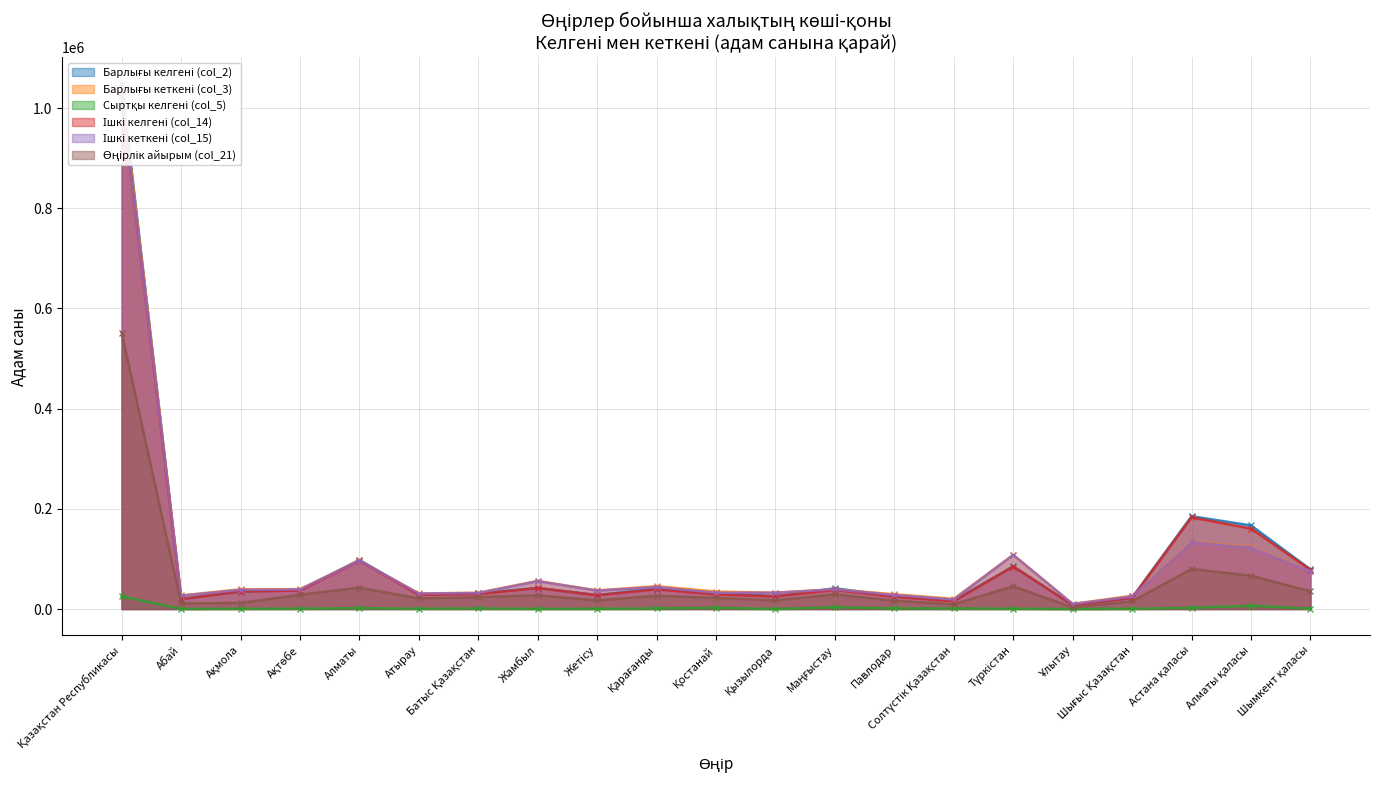

Reading left to right, extract all data points from this chart.

Барлығы келгені (col_2): Қазақстан Республикасы=1048972	Абай=19965	Ақмола=35358	Ақтөбе=37460	Алматы=98033	Атырау=28980	Батыс Қазақстан=31059	Жамбыл=42086	Жетісу=27910	Қарағанды=40527	Қостанай=31239	Қызылорда=25421	Маңғыстау=41587	Павлодар=25535	Солтүстік Қазақстан=16668	Түркістан=85357	Ұлытау=7778	Шығыс Қазақстан=22643	Астана қаласы=185314	Алматы қаласы=166918	Шымкент қаласы=79134
Барлығы кеткені (col_3): Қазақстан Республикасы=1039628	Абай=27106	Ақмола=39414	Ақтөбе=39617	Алматы=97039	Атырау=31034	Батыс Қазақстан=32503	Жамбыл=56242	Жетісу=37010	Қарағанды=45659	Қостанай=34792	Қызылорда=32617	Маңғыстау=39335	Павлодар=29452	Солтүстік Қазақстан=20322	Түркістан=108116	Ұлытау=10151	Шығыс Қазақстан=26505	Астана қаласы=133777	Алматы қаласы=123727	Шымкент қаласы=75210
Сыртқы келгені (col_5): Қазақстан Республикасы=25399	Абай=168	Ақмола=420	Ақтөбе=753	Алматы=1693	Атырау=630	Батыс Қазақстан=1136	Жамбыл=282	Жетісу=378	Қарағанды=1189	Қостанай=2367	Қызылорда=24	Маңғыстау=3574	Павлодар=1143	Солтүстік Қазақстан=1179	Түркістан=528	Ұлытау=38	Шығыс Қазақстан=446	Астана қаласы=2316	Алматы қаласы=6389	Шымкент қаласы=746
Ішкі келгені (col_14): Қазақстан Республикасы=1023573	Абай=19797	Ақмола=34938	Ақтөбе=36707	Алматы=96340	Атырау=28350	Батыс Қазақстан=29923	Жамбыл=41804	Жетісу=27532	Қарағанды=39338	Қостанай=28872	Қызылорда=25397	Маңғыстау=38013	Павлодар=24392	Солтүстік Қазақстан=15489	Түркістан=84829	Ұлытау=7740	Шығыс Қазақстан=22197	Астана қаласы=182998	Алматы қаласы=160529	Шымкент қаласы=78388
Ішкі кеткені (col_15): Қазақстан Республикасы=1023573	Абай=26545	Ақмола=38264	Ақтөбе=38908	Алматы=96542	Атырау=30906	Батыс Қазақстан=31949	Жамбыл=55485	Жетісу=36713	Қарағанды=43784	Қостанай=32533	Қызылорда=32551	Маңғыстау=39205	Павлодар=27929	Солтүстік Қазақстан=18962	Түркістан=107940	Ұлытау=9967	Шығыс Қазақстан=25082	Астана қаласы=132920	Алматы қаласы=122416	Шымкент қаласы=74972
Өңірлік айырым (col_21): Қазақстан Республикасы=551993	Абай=11199	Ақмола=12151	Ақтөбе=28522	Алматы=42849	Атырау=21198	Батыс Қазақстан=23820	Жамбыл=27424	Жетісу=17276	Қарағанды=26446	Қостанай=22189	Қызылорда=17433	Маңғыстау=29448	Павлодар=16738	Солтүстік Қазақстан=9586	Түркістан=45343	Ұлытау=3163	Шығыс Қазақстан=15390	Астана қаласы=80077	Алматы қаласы=66552	Шымкент қаласы=35189